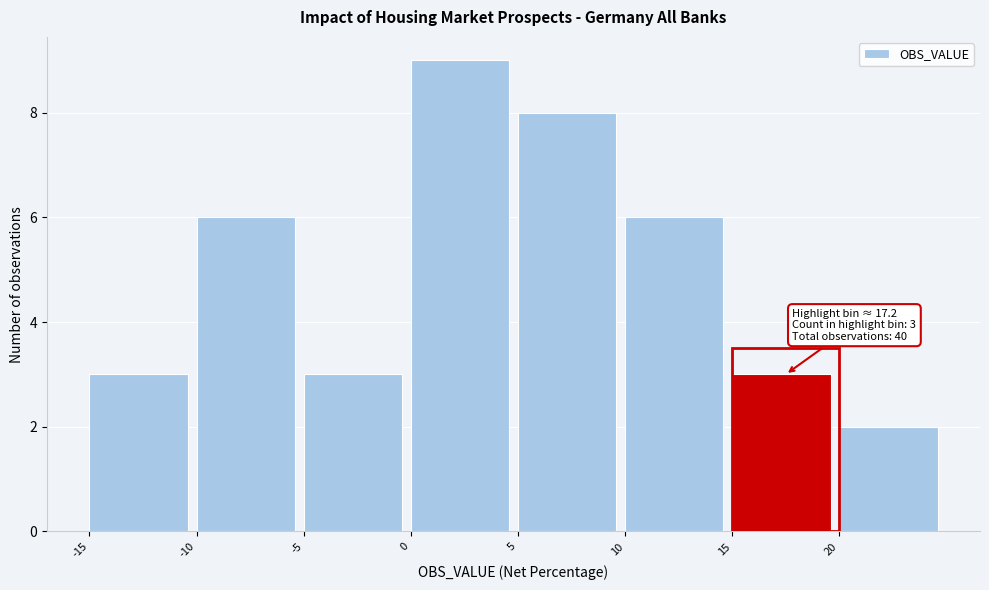

Over which range of the x-axis is the bar tallest?

0 to 5